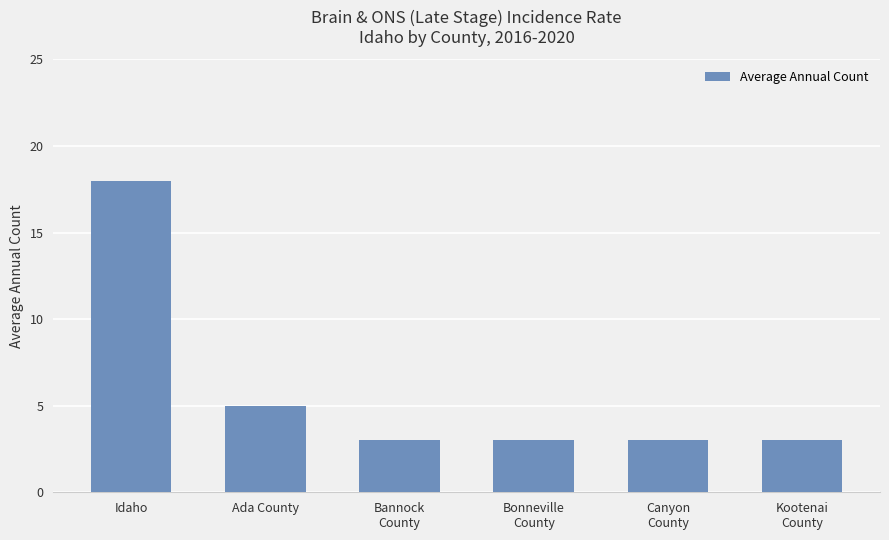

Reading right to left, what are all the values shown in this chart?

Kootenai
County=3	Canyon
County=3	Bonneville
County=3	Bannock
County=3	Ada County=5	Idaho=18